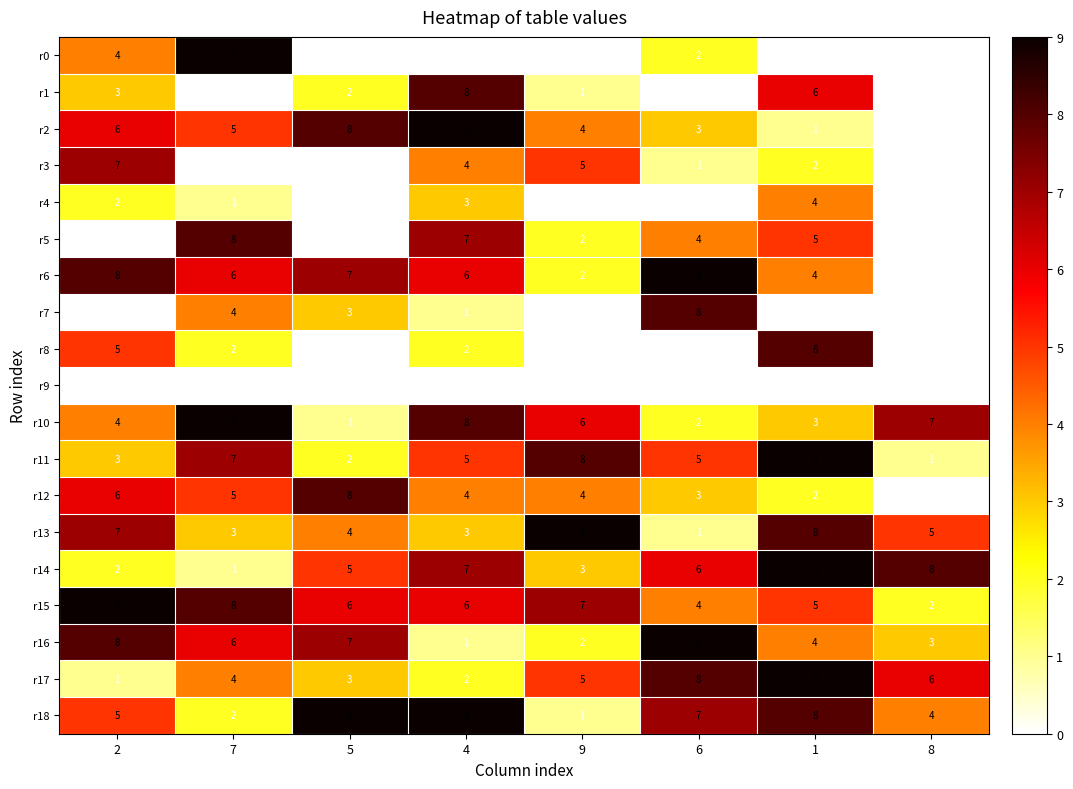

How many r17 values are between 3 and 8?

5